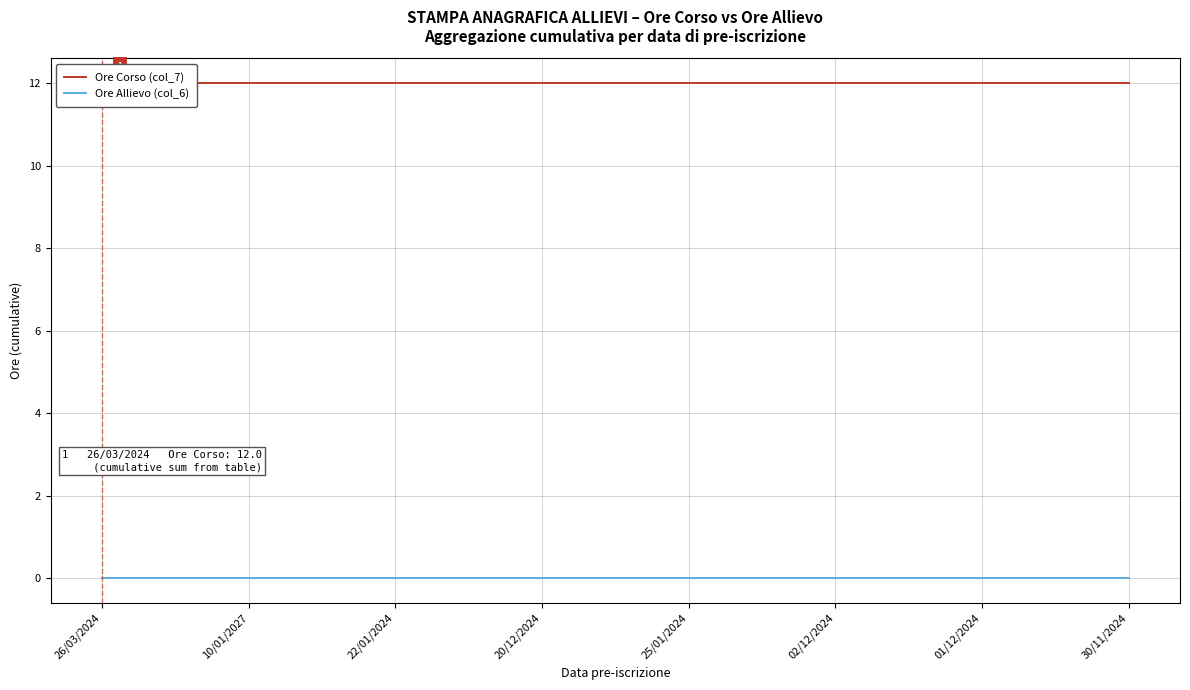

True or false: Ore Corso (col_7) and Ore Allievo (col_6) cross at least once.

False